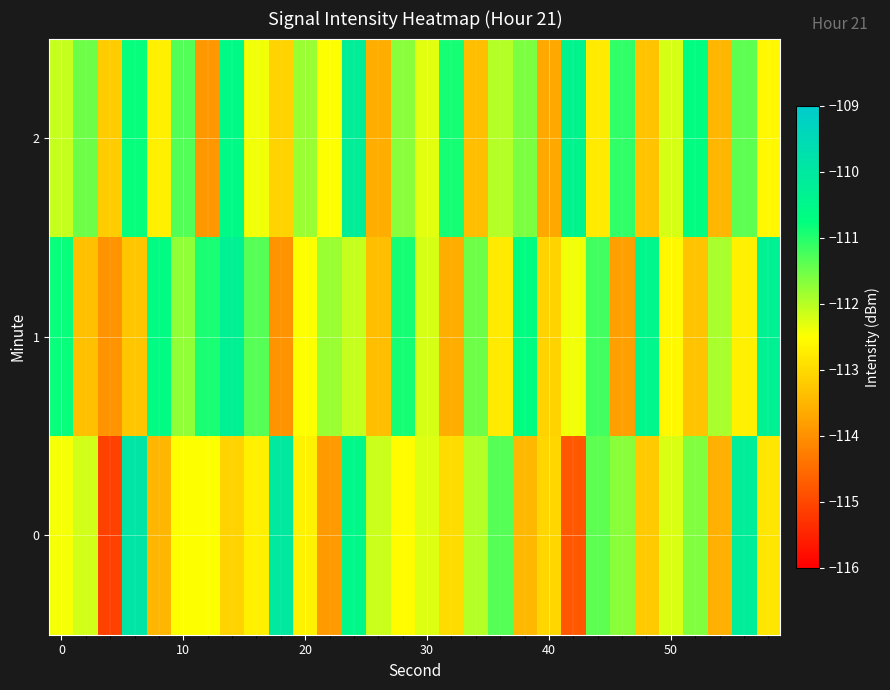

Reading left to right, what are all the values shown in this chart?

0: -112.4	-112.2	-115.1	-109.9	-113.5	-112.5	-112.5	-113.1	-112.7	-110.0	-112.7	-113.9	-110.5	-112.1	-112.5	-112.3	-113.0	-112.0	-111.3	-113.5	-113.0	-114.8	-111.4	-111.7	-113.2	-112.2	-111.6	-113.6	-110.2	-112.9
1: -110.8	-113.4	-114.0	-113.3	-110.7	-111.7	-110.9	-110.3	-111.3	-114.0	-112.5	-111.8	-112.1	-113.4	-110.9	-112.2	-113.6	-111.5	-112.8	-110.7	-113.1	-112.4	-111.2	-113.8	-110.5	-112.6	-113.3	-111.9	-112.7	-110.3
2: -112.1	-111.5	-113.2	-110.8	-112.7	-111.3	-113.9	-110.6	-112.4	-113.1	-111.8	-112.5	-110.2	-113.6	-111.7	-112.3	-110.9	-113.4	-112.0	-111.6	-113.7	-110.4	-112.8	-111.1	-113.3	-112.2	-110.7	-113.5	-111.4	-112.6